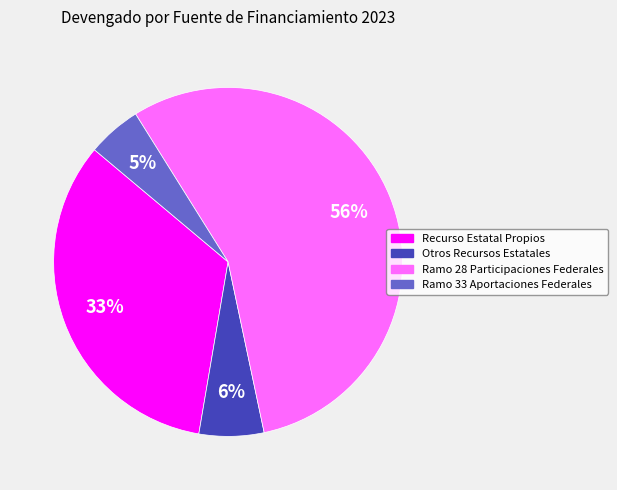

Which slice is the largest?

Ramo 28 Participaciones Federales